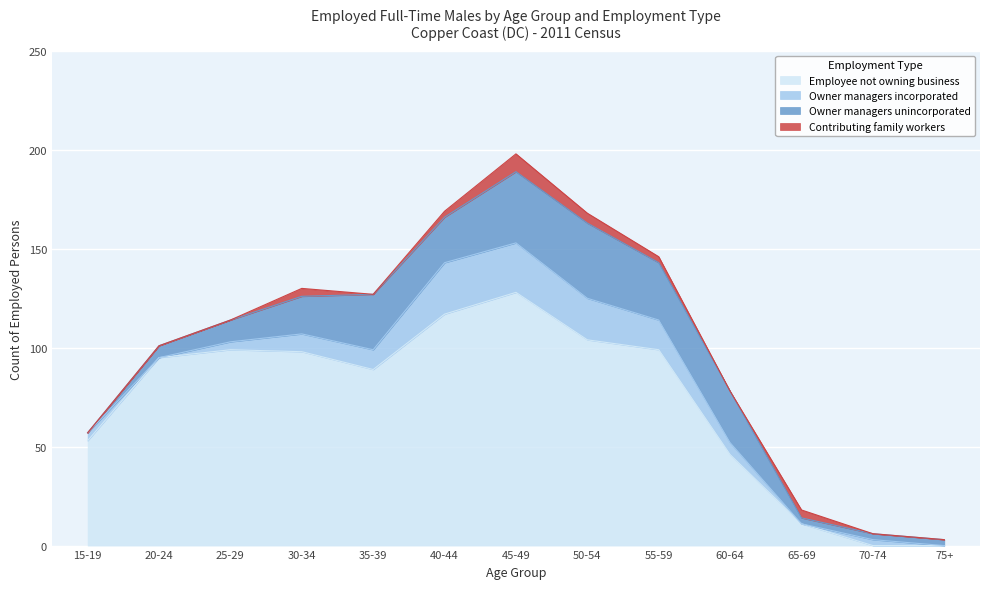

At which category is the sum across all series the highest?

45-49